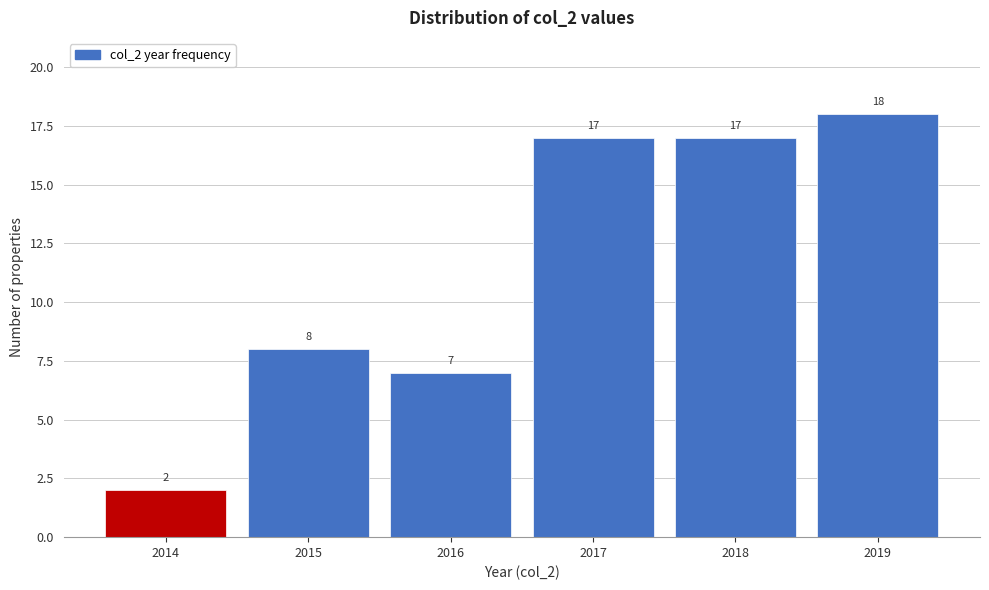

Reading left to right, extract all data points from this chart.

2014=2	2015=8	2016=7	2017=17	2018=17	2019=18